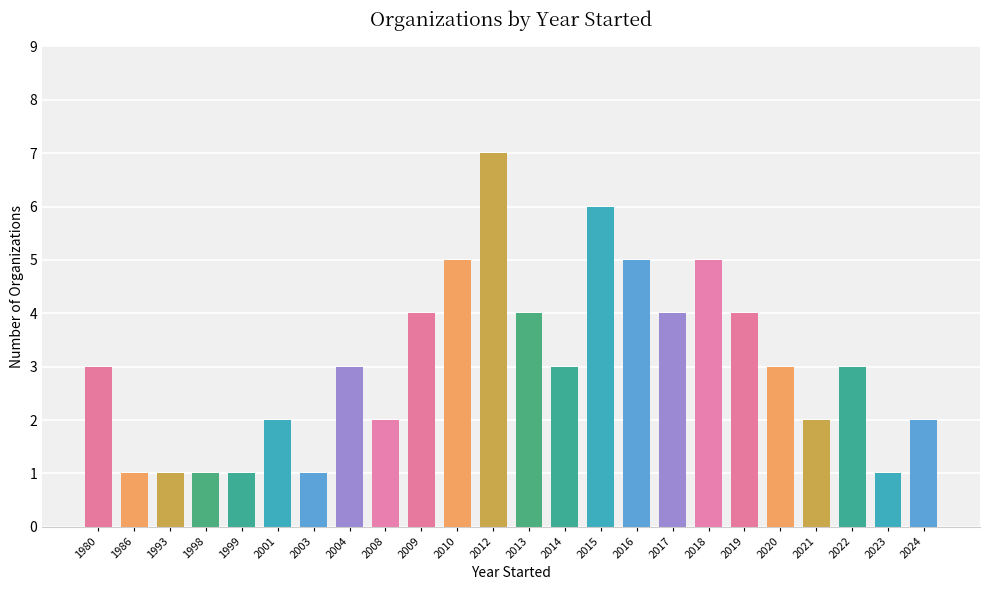

Reading left to right, transcribe all the data shown in this chart.

1980=3	1986=1	1993=1	1998=1	1999=1	2001=2	2003=1	2004=3	2008=2	2009=4	2010=5	2012=7	2013=4	2014=3	2015=6	2016=5	2017=4	2018=5	2019=4	2020=3	2021=2	2022=3	2023=1	2024=2